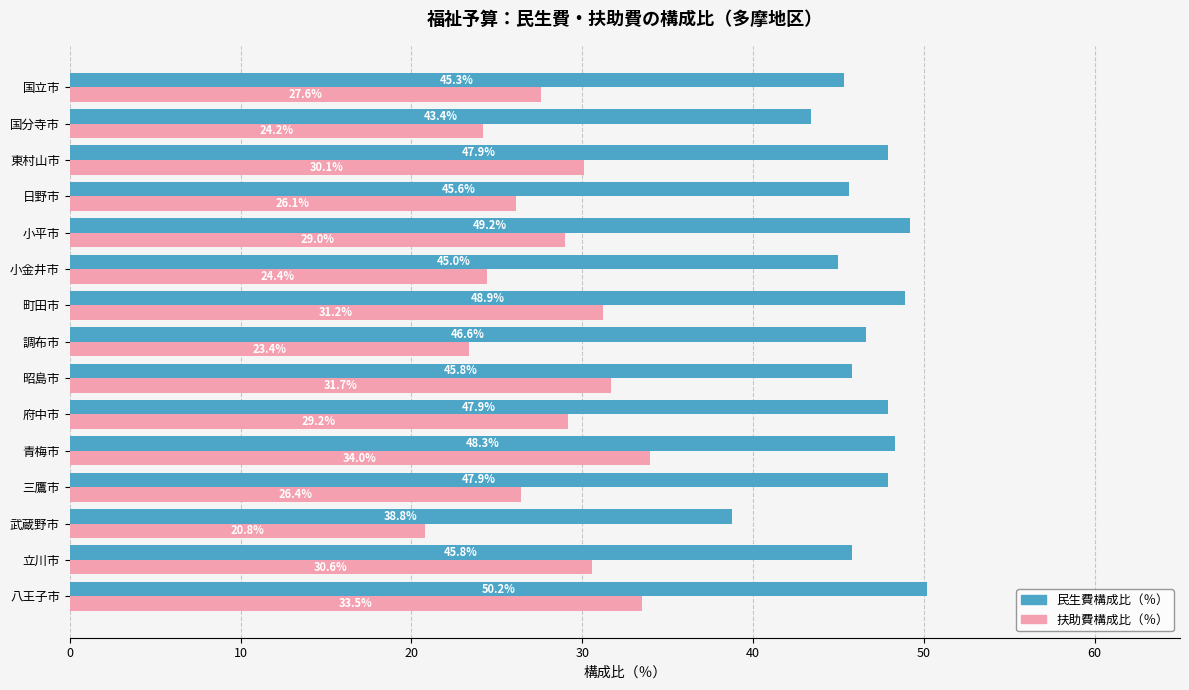

List the series in order of their peak value, lowest first.

扶助費構成比（％）, 民生費構成比（％）